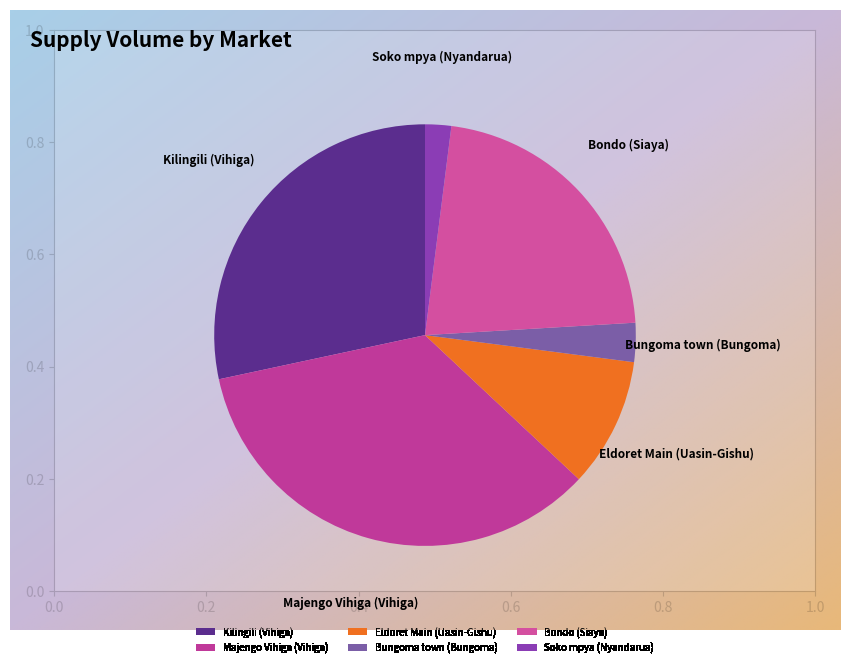

The Kilingili (Vihiga) slice represents 28% of the pie. True or false?

True